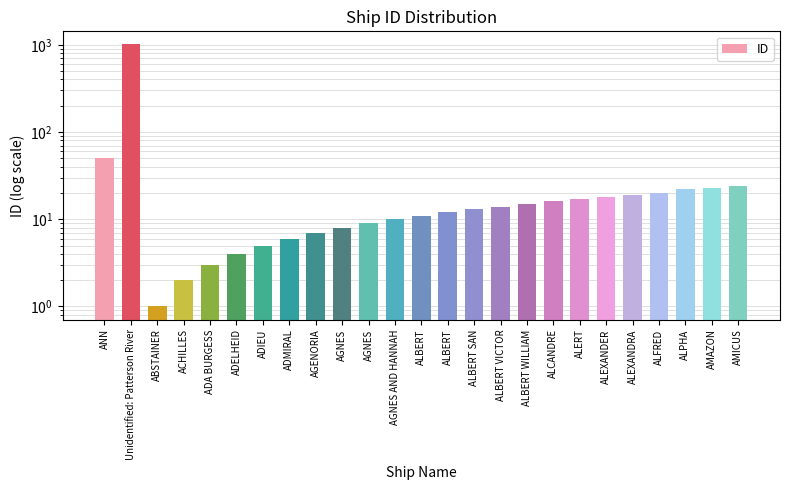

Does the chart contain stacked bars?

No